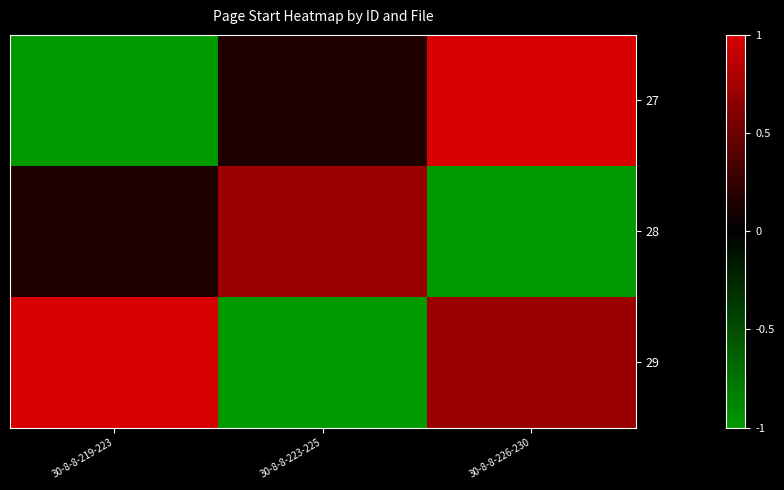

Rank the series by their maximum value, from highest to lowest.

27, 29, 28